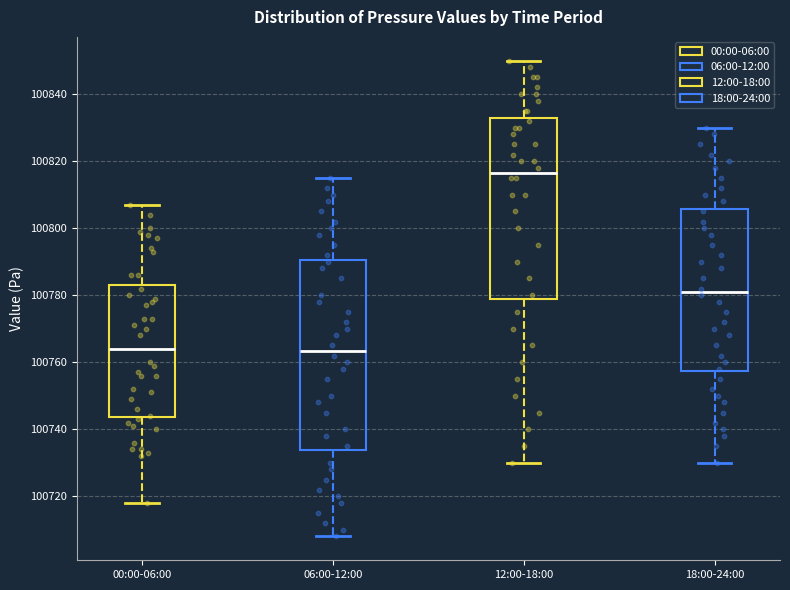

Reading left to right, read every box against the y-axis: the position of its median line, the range the box covers, and the ends of its whiskers. The values are not printed on the chart, so give them approximately, as read against the axis.

00:00-06:00: median 100764, box 100744 to 100784, whiskers 100718 to 100808
06:00-12:00: median 100764, box 100734 to 100790, whiskers 100708 to 100816
12:00-18:00: median 100816, box 100778 to 100832, whiskers 100730 to 100850
18:00-24:00: median 100782, box 100758 to 100806, whiskers 100730 to 100830